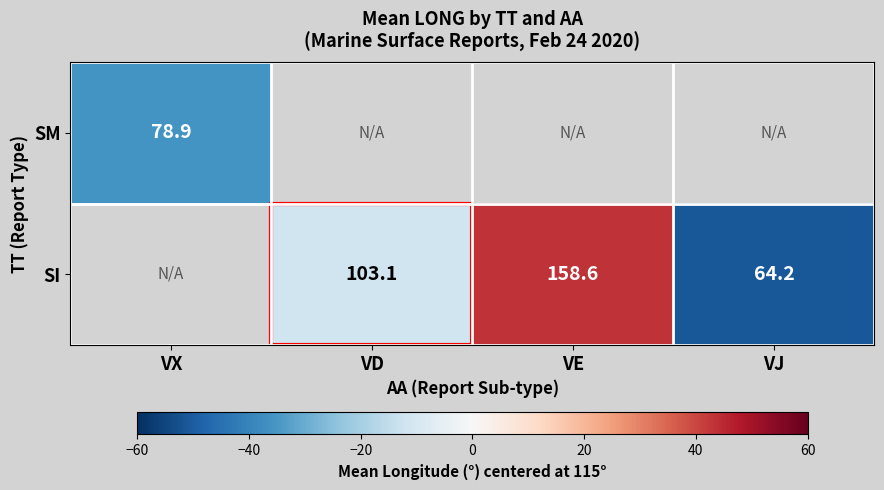

Is the value of SM at VX greater than the value of SI at VD?

No